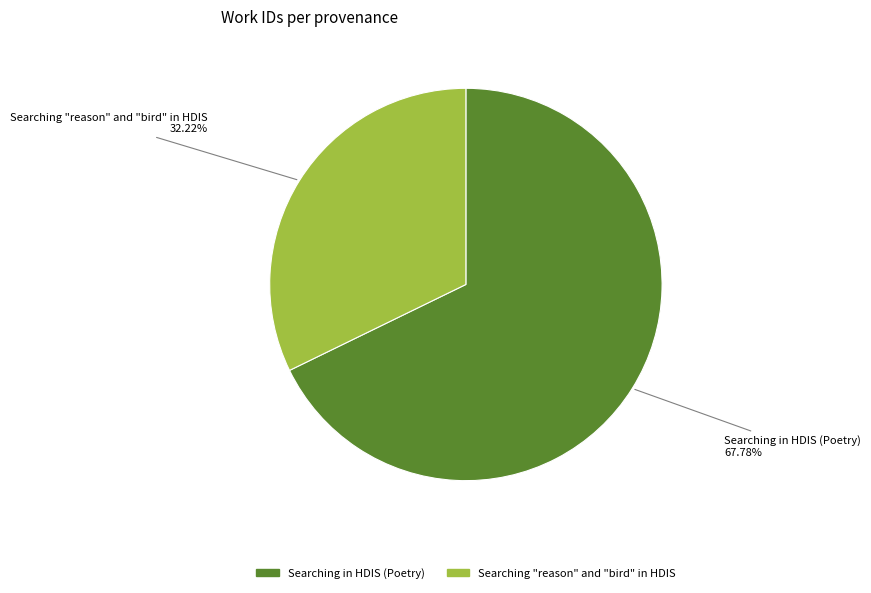

Is there any slice that represents more than half of the pie?

Yes